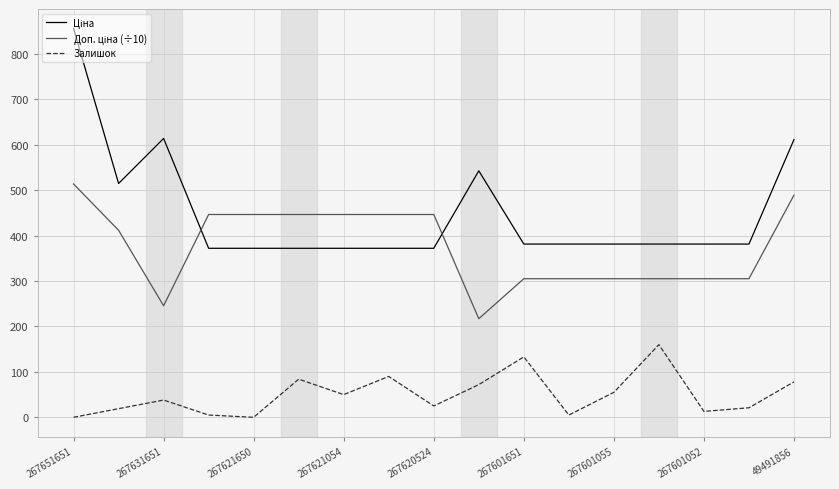

Does the chart have visible grid lines?

Yes